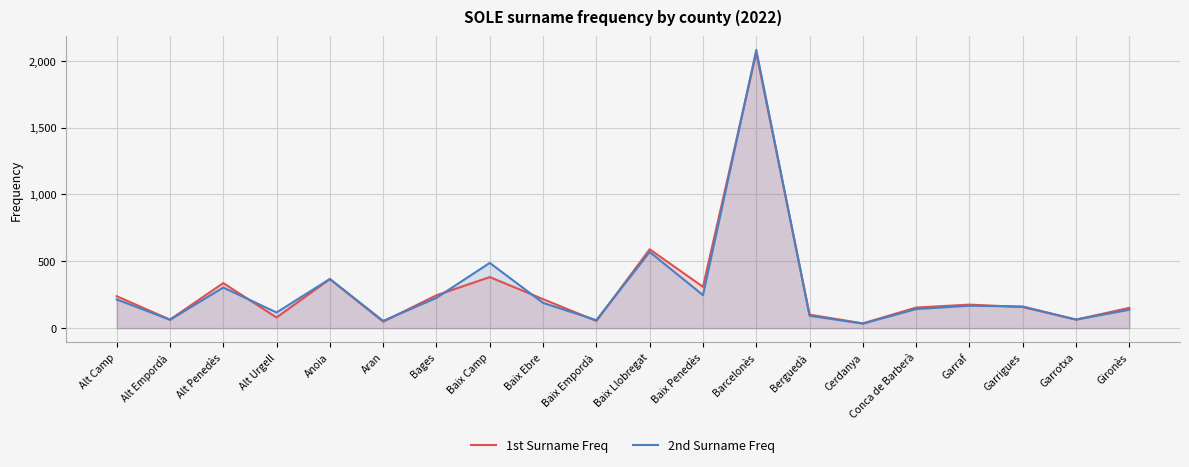

Where do 2nd Surname Freq and 1st Surname Freq first cross each other?

Alt Penedès and Alt Urgell